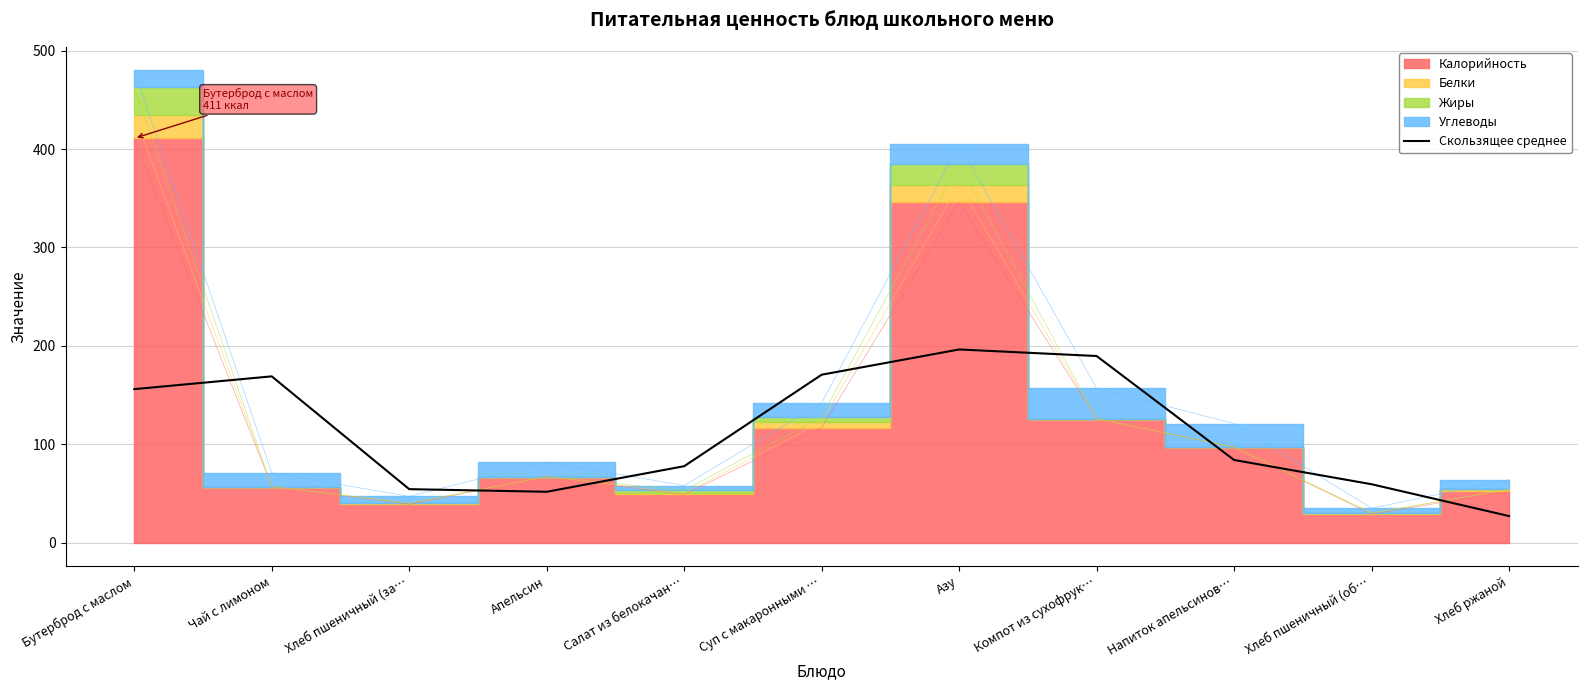

How many points are lower than both their immediate neighbors (excluding endpoints)?

1